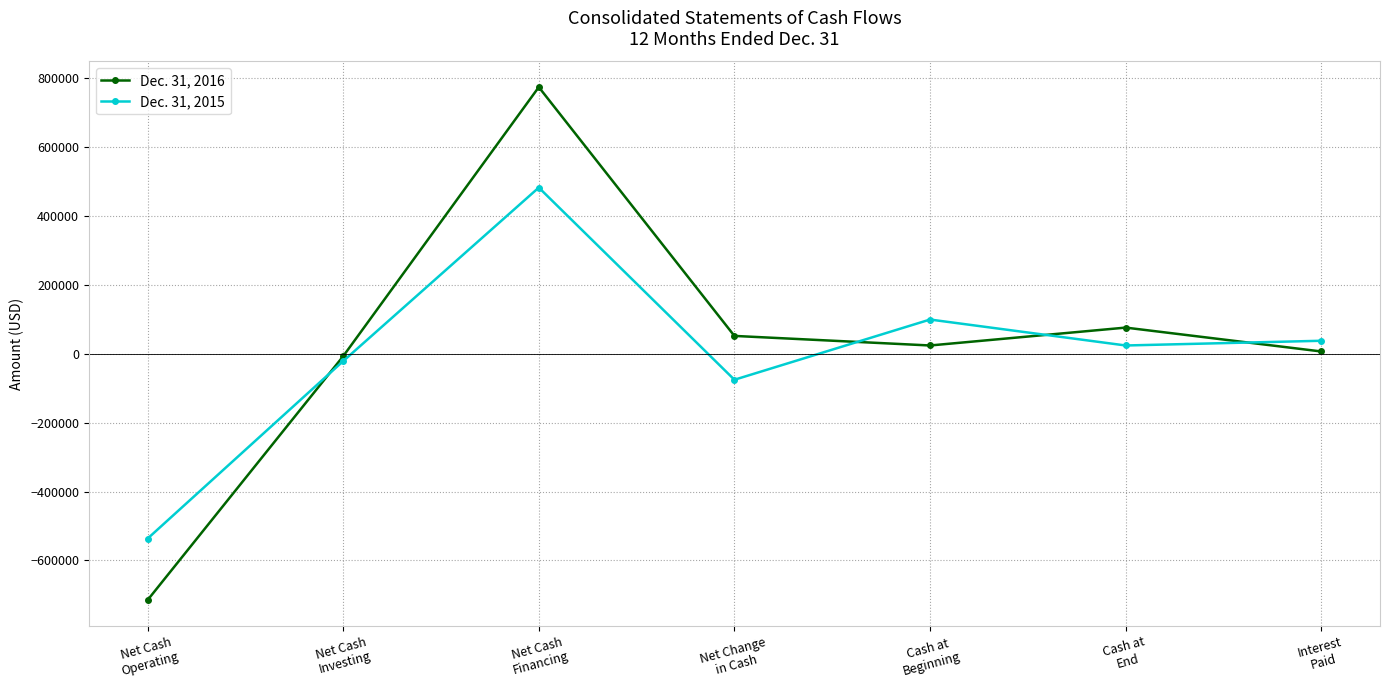

Where does the Dec. 31, 2015 series first go above 24133?

Net Cash
Financing